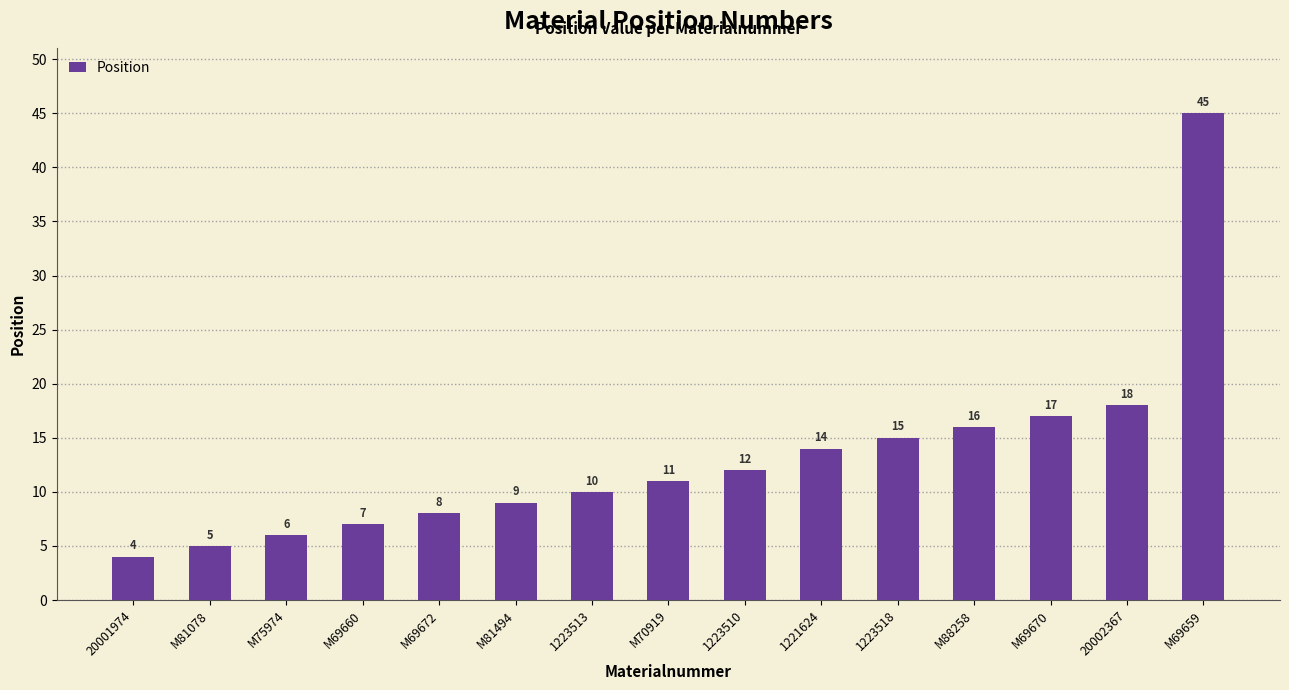

List the labels in order of value, smallest first.

20001974, M81078, M75974, M69660, M69672, M81494, 1223513, M70919, 1223510, 1221624, 1223518, M88258, M69670, 20002367, M69659